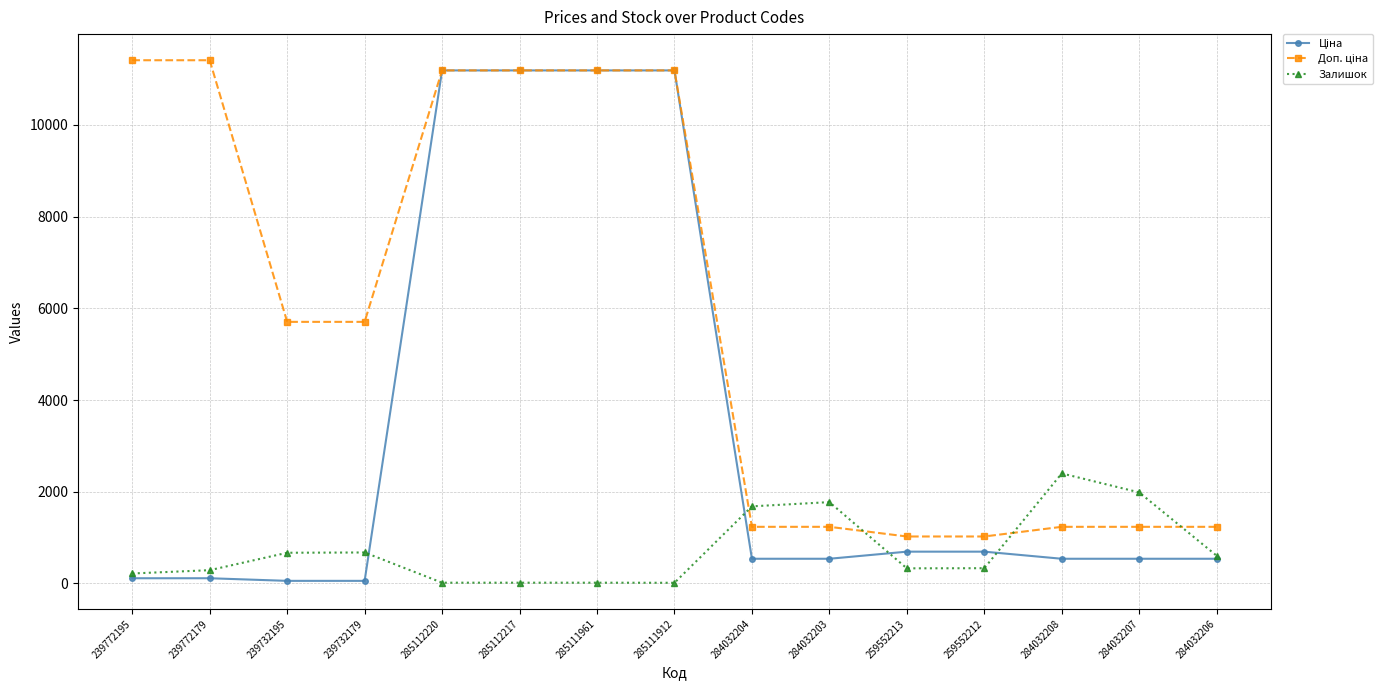

At how many categories does at least one series exceed 4800?

8